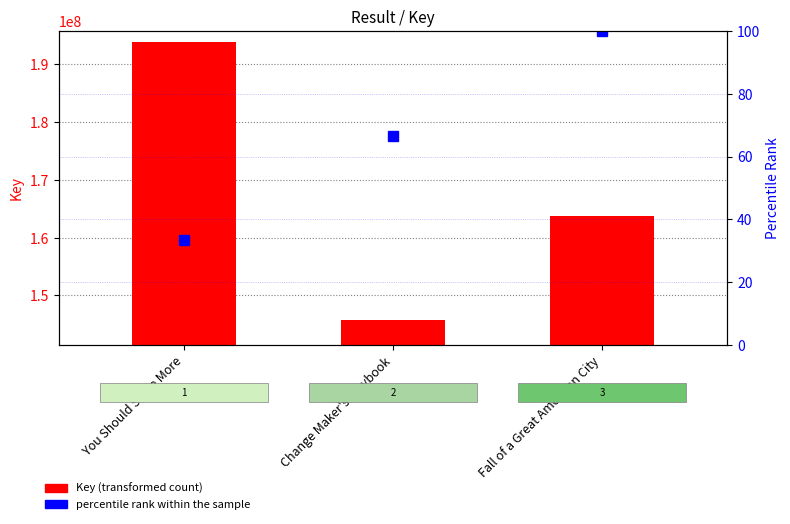

Reading left to right, transcribe all the data shown in this chart.

Key: You Should Smile More=193844712.0	Change Maker's Playbook=145784532.0	Fall of a Great American City=163712862.0
percentile rank within the sample: You Should Smile More=33.3	Change Maker's Playbook=66.7	Fall of a Great American City=100.0